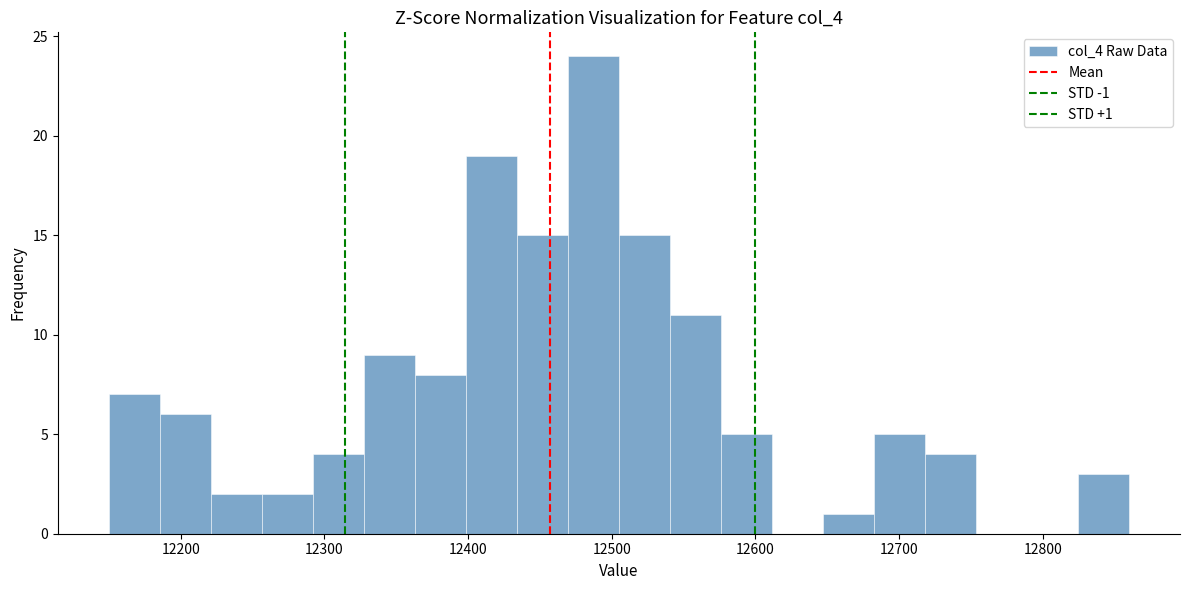

Around what value on the x-axis is the tallest bar? Give the approximate position of its centre, as read against the axis.

12490